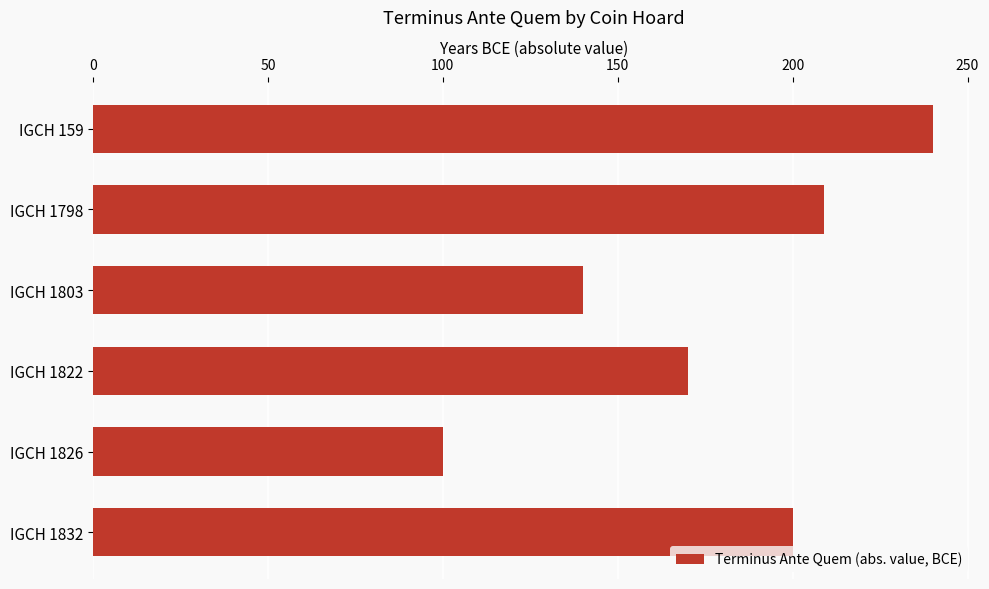

What is the sum of all values?

1059